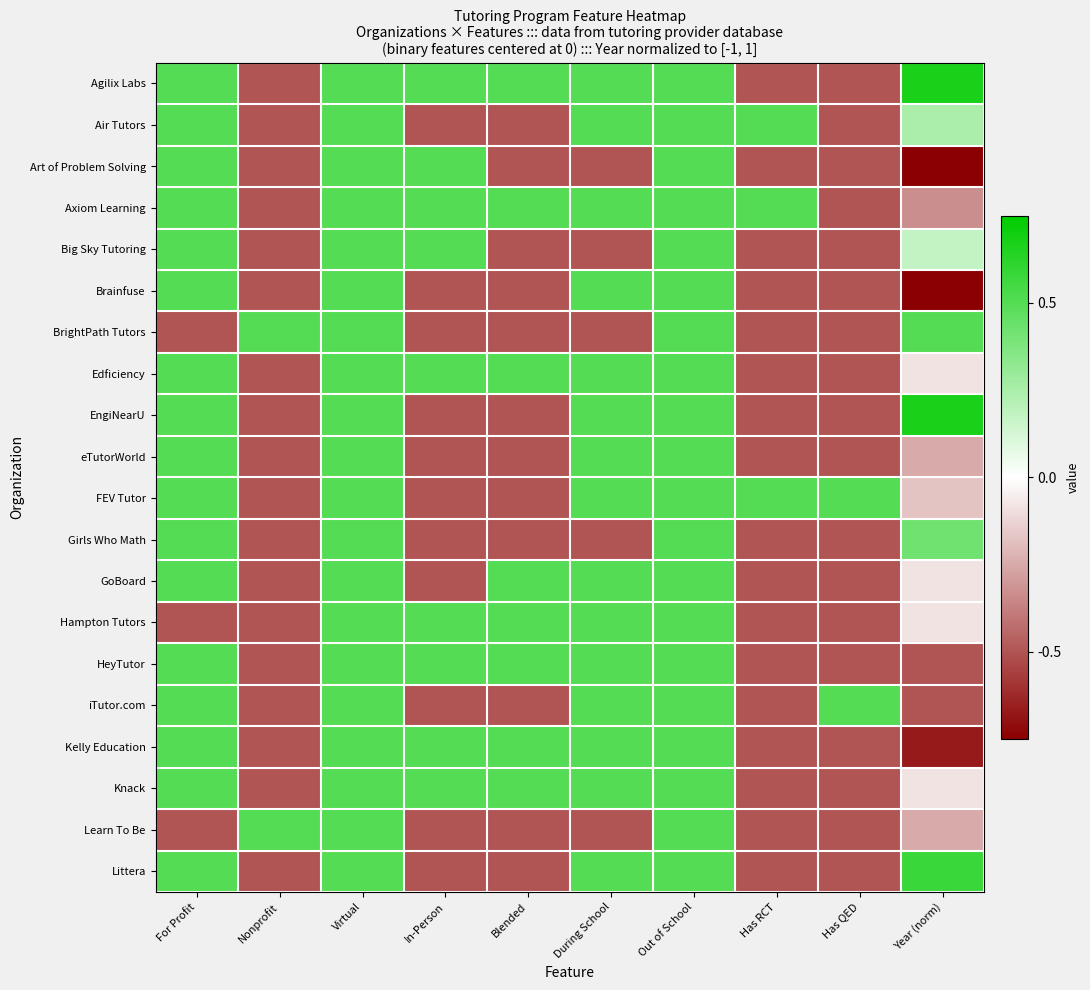

Which label corresponds to the largest value in the chart?

Year (norm)